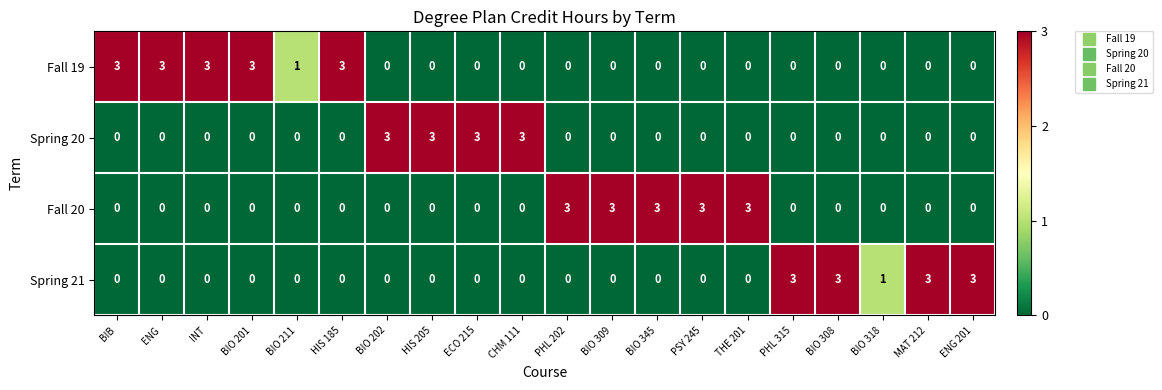

What is the total value across all series at BIO 309?

3